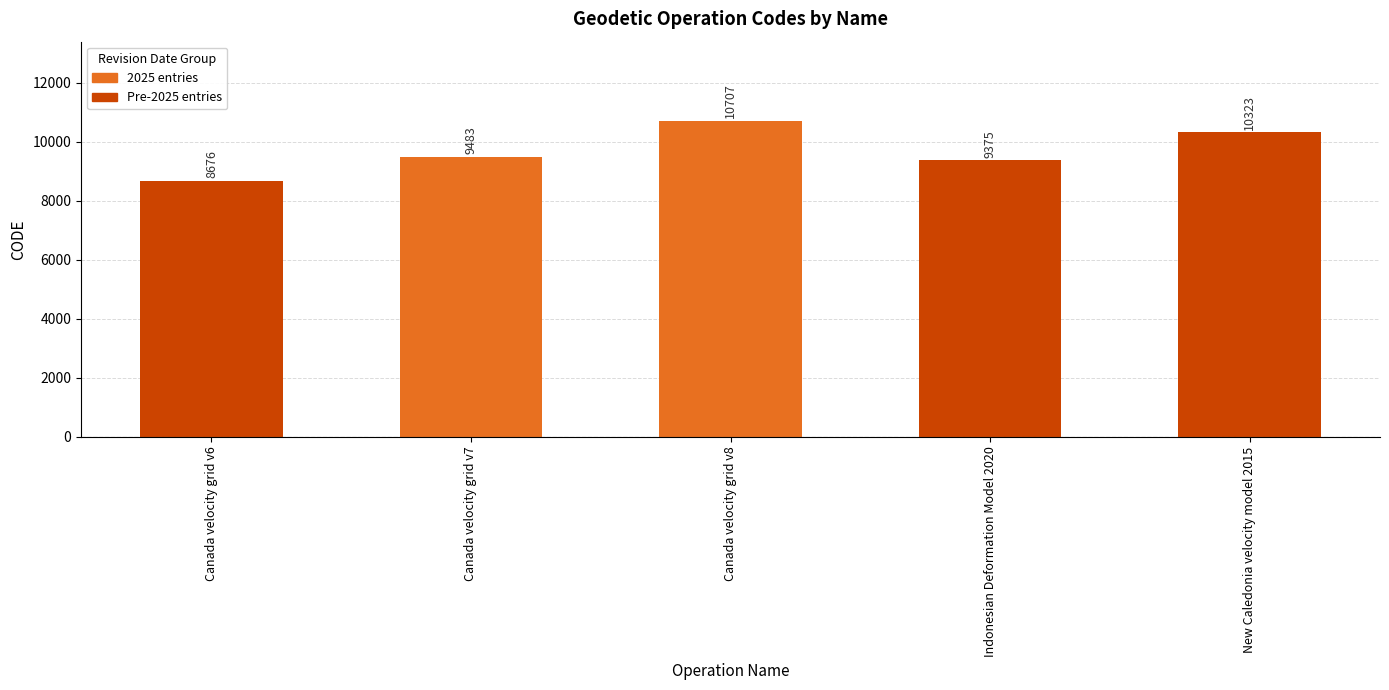

What is the change in value from Canada velocity grid v6 to New Caledonia velocity model 2015?

+1647